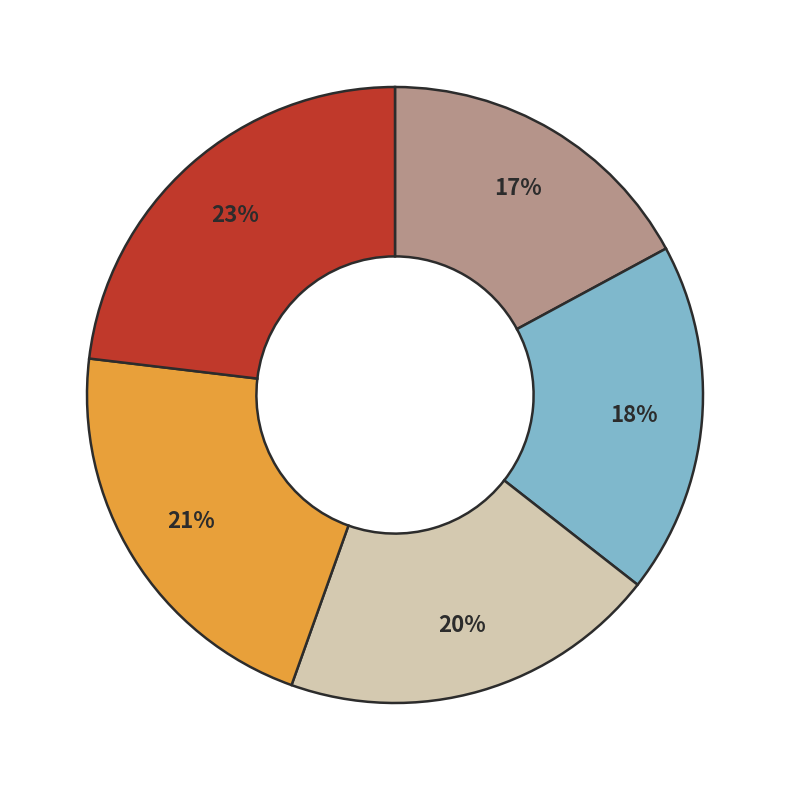

Is there any slice that represents more than half of the pie?

No